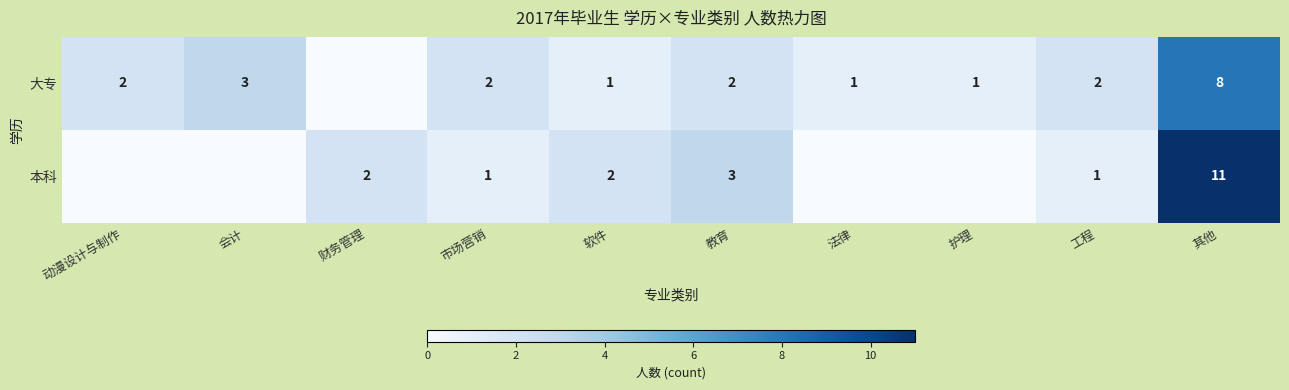

At 市场营销, list the series in order from smallest to largest.

本科, 大专